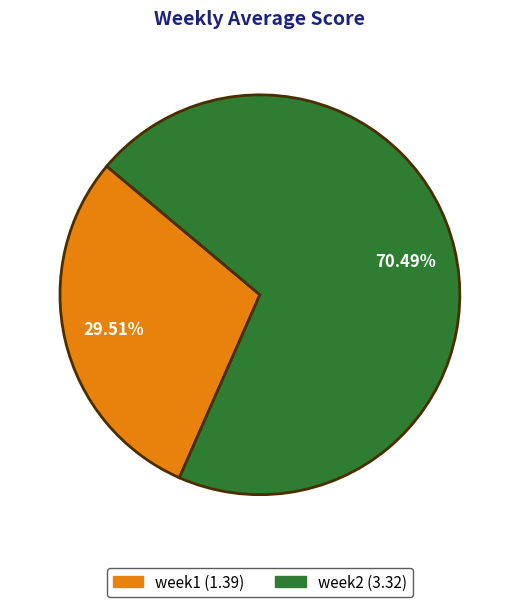

To the nearest percent, what percentage of the pie is week2?

70%